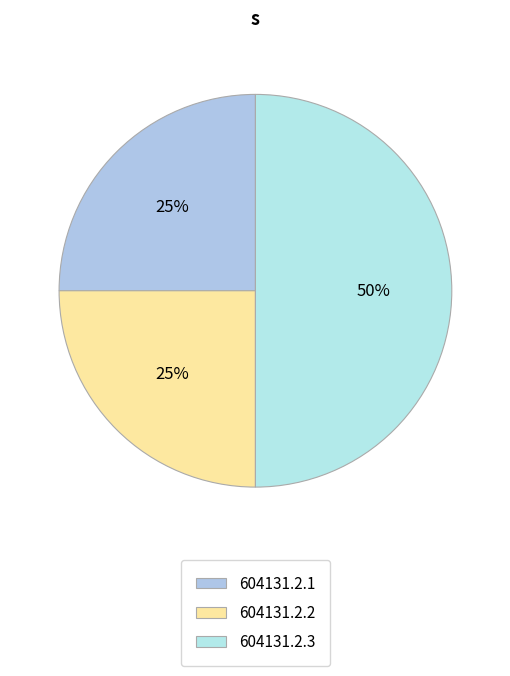

Combined, do 604131.2.1 and 604131.2.2 account for over 50%?

No